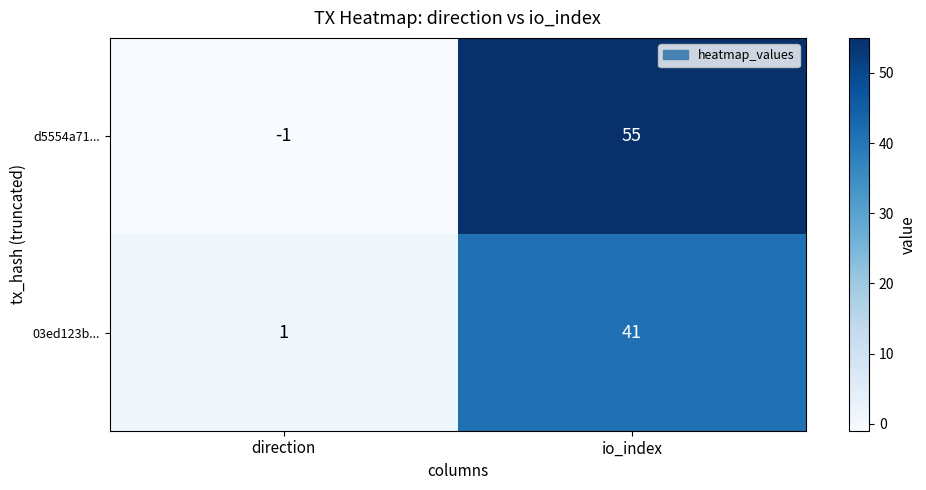

At which category is the sum across all series the highest?

io_index